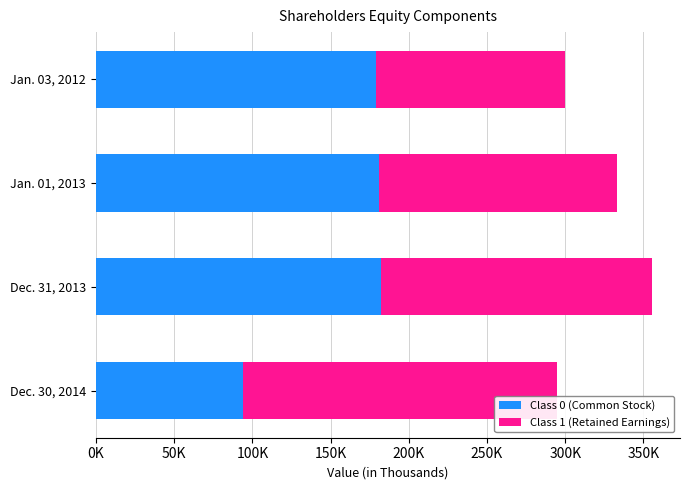

At which category is the sum across all series the highest?

Dec. 31, 2013